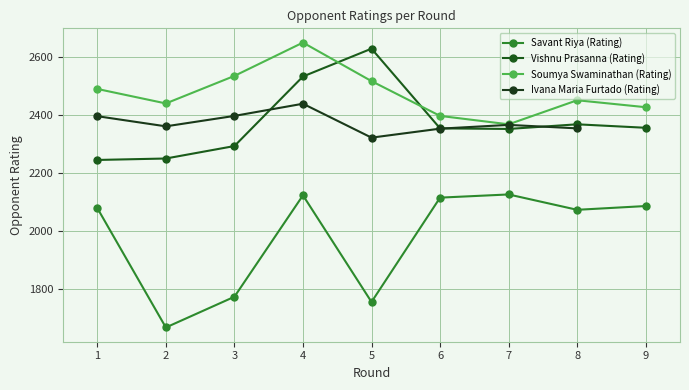

How many interior local valleys does the Soumya Swaminathan (Rating) series have?

2